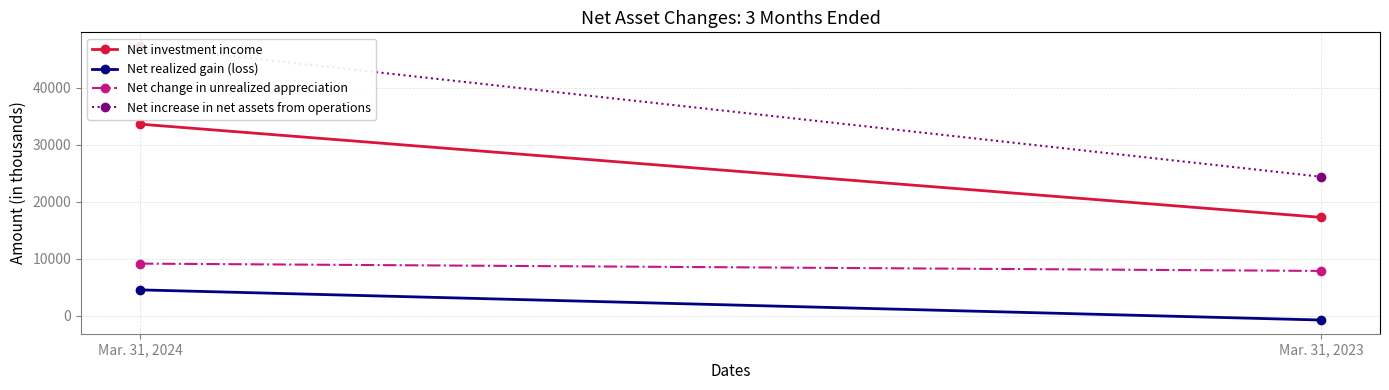

What is the minimum value shown in the chart?

-742